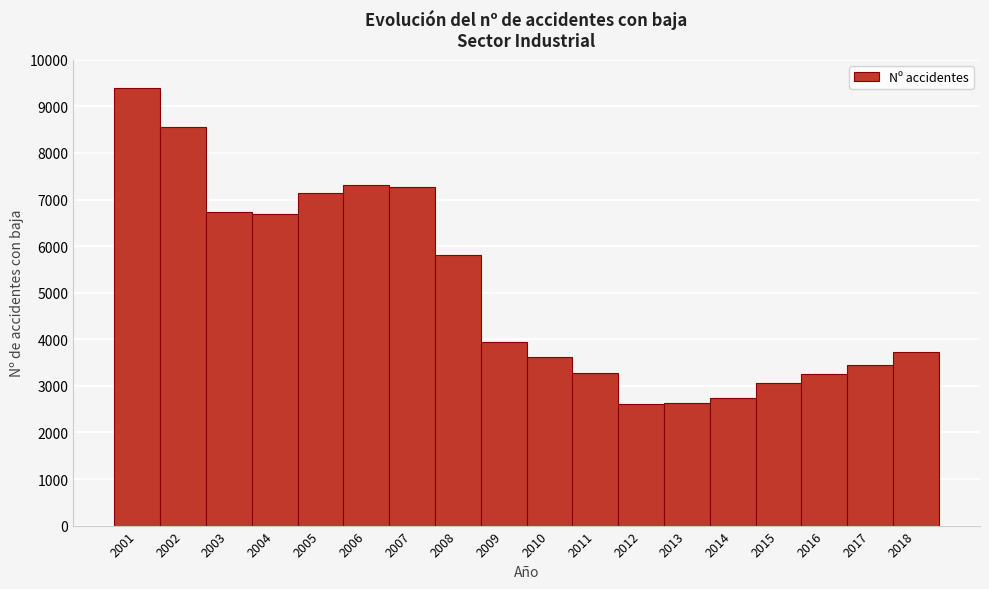

The chart shows a value of 8554 at 2002. True or false?

True